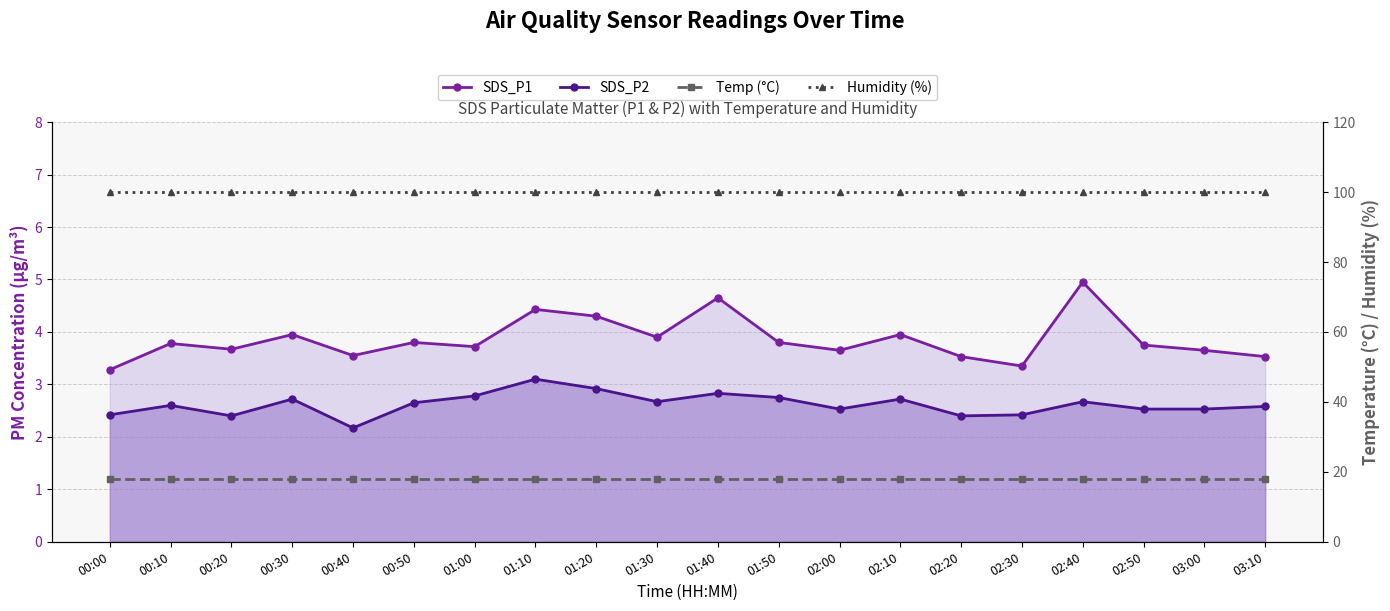

What is the label of the 14th point from the right?

01:00